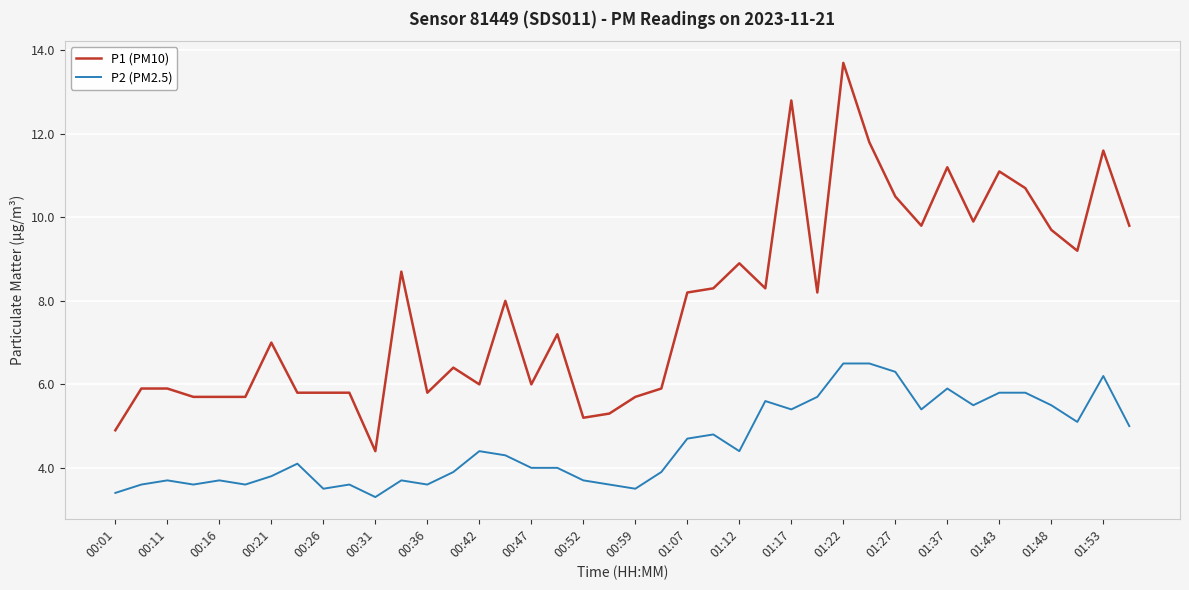

Which series has the largest range (max minus min)?

P1 (PM10)